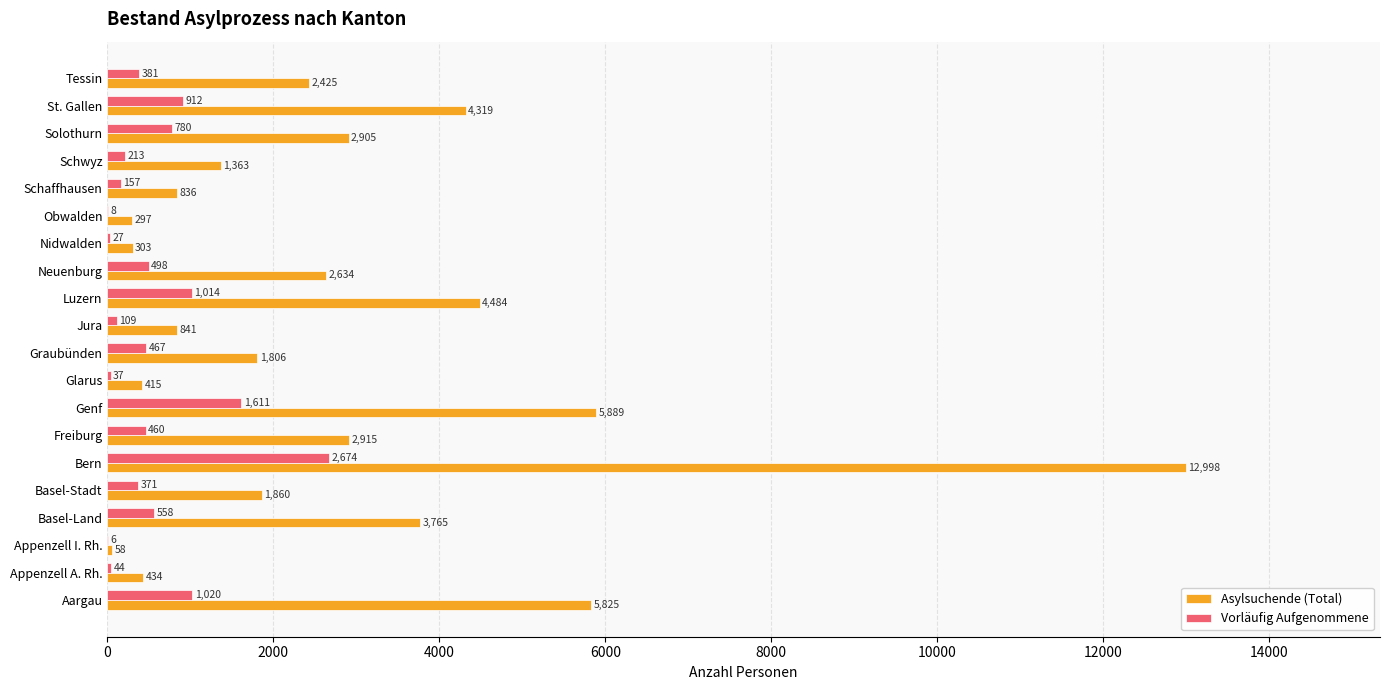

How many data points does each series have?

20